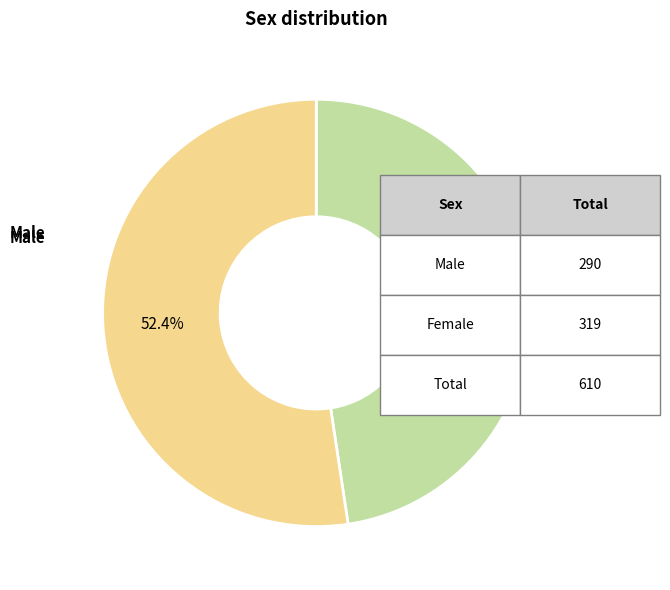

True or false: Female accounts for 52% of the total.

True